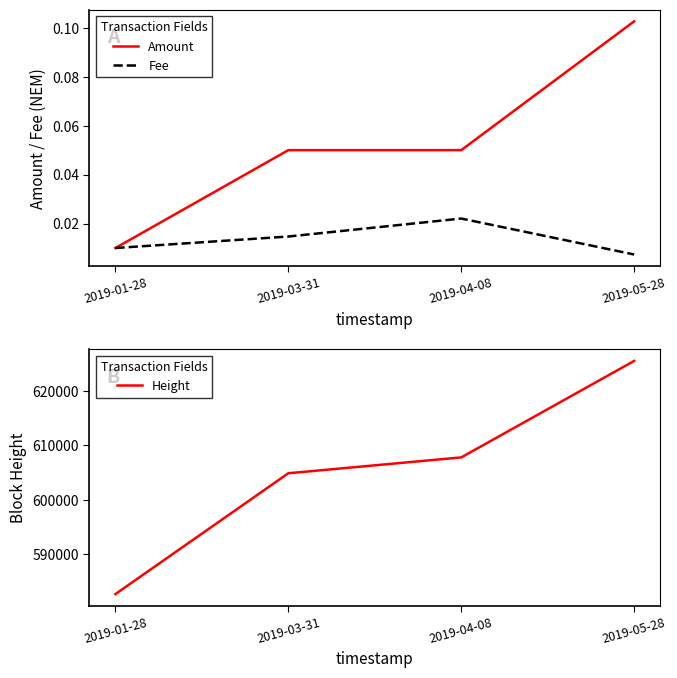

Is this an area chart (filled region under the line)?

No